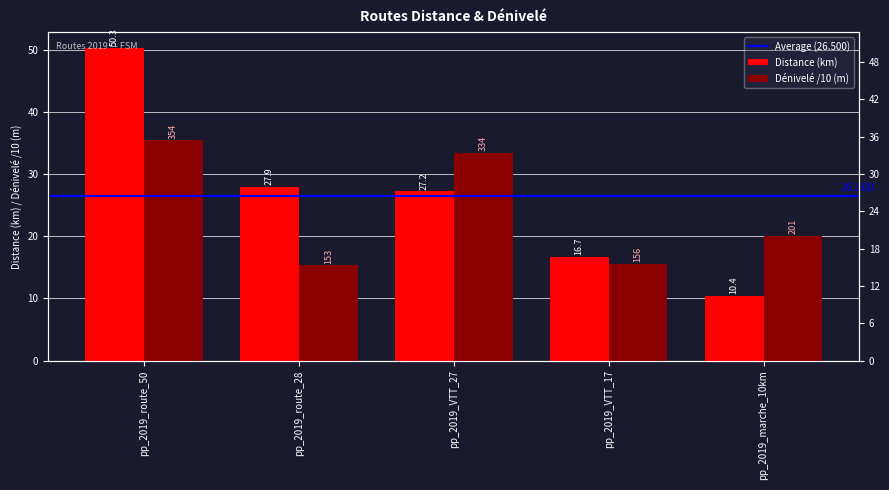

At which label does Dénivelé + (m) first exceed 20?

pp_2019_route_50